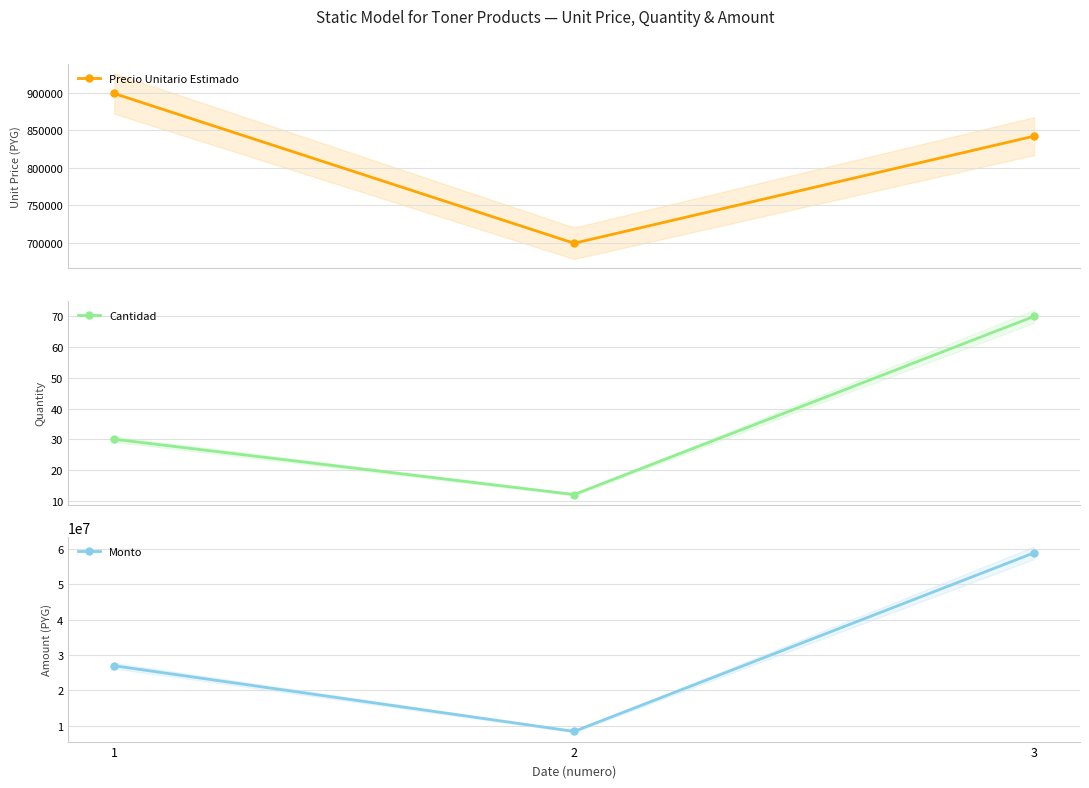

What is the maximum value shown in the chart?

58942030